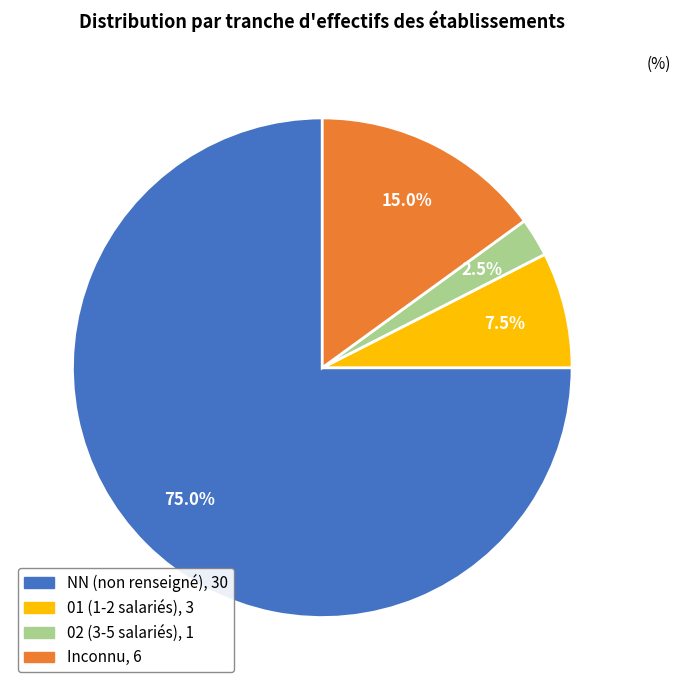

Is there a majority slice in this chart?

Yes